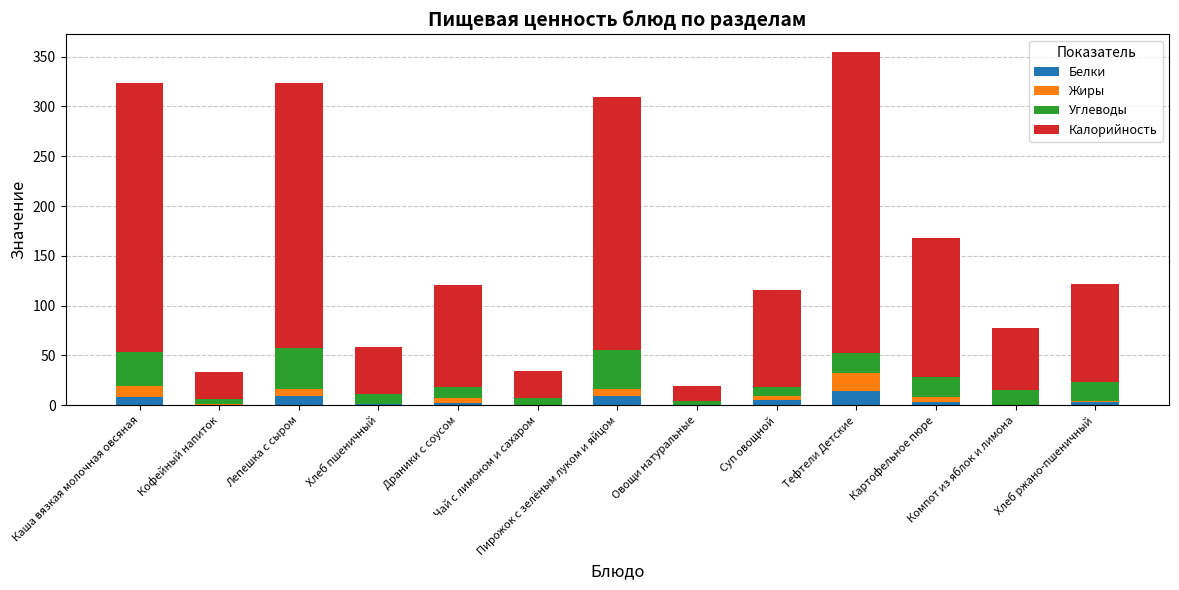

At which category is the sum across all series the highest?

Тефтели Детские